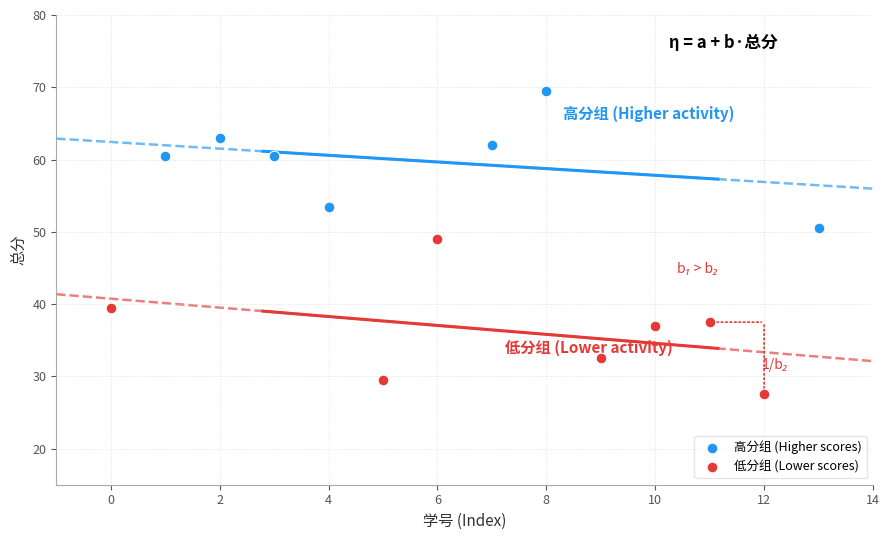

Which series contains the highest Y value?

高分组 (Higher scores)